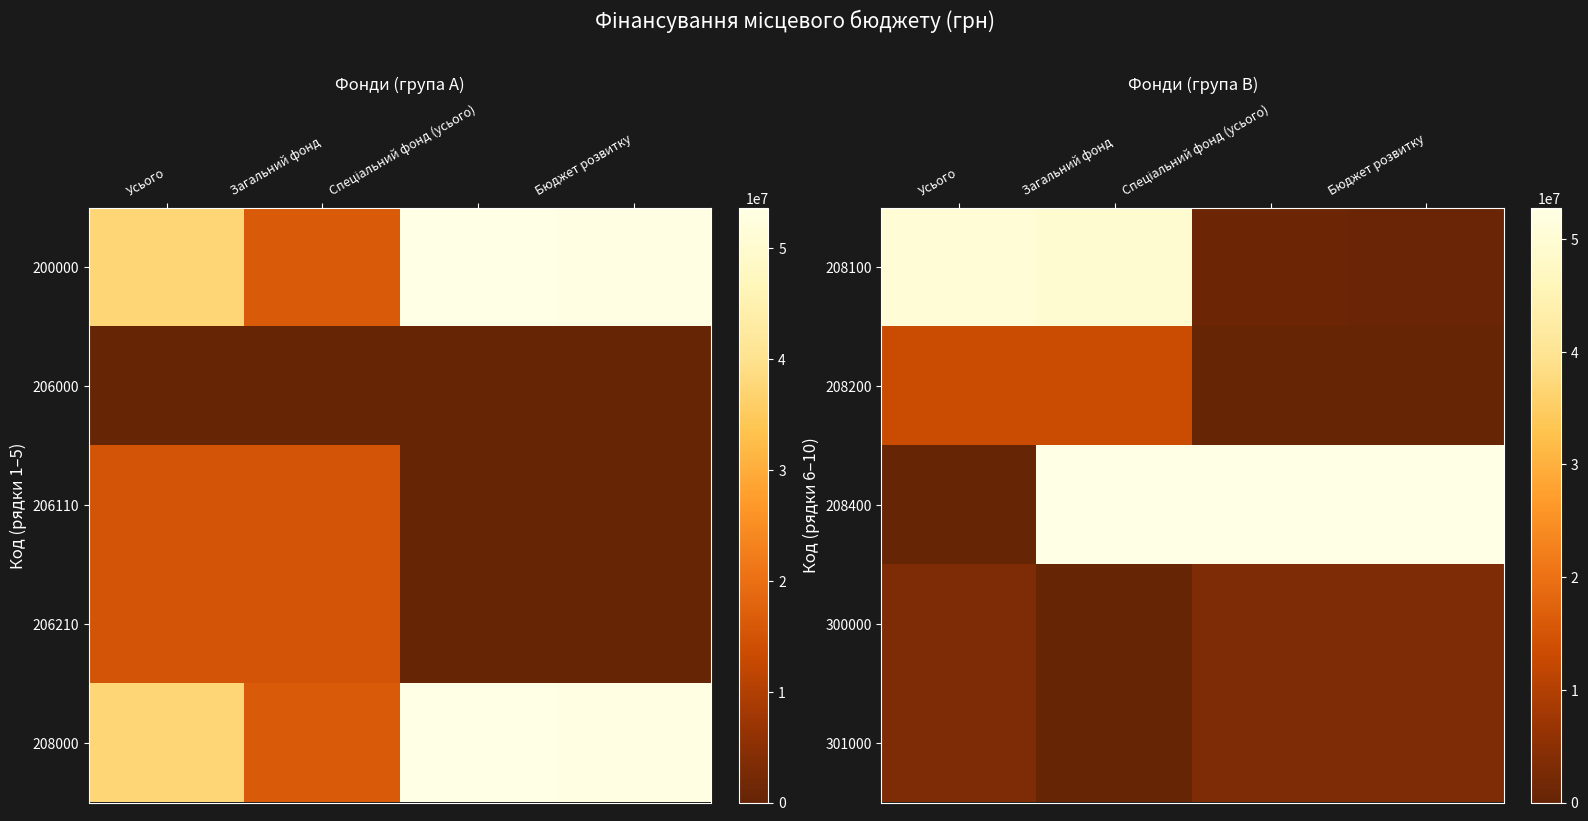

List the labels in order of 300000 value, smallest first.

Загальний фонд, Усього, Спеціальний фонд (усього), Бюджет розвитку